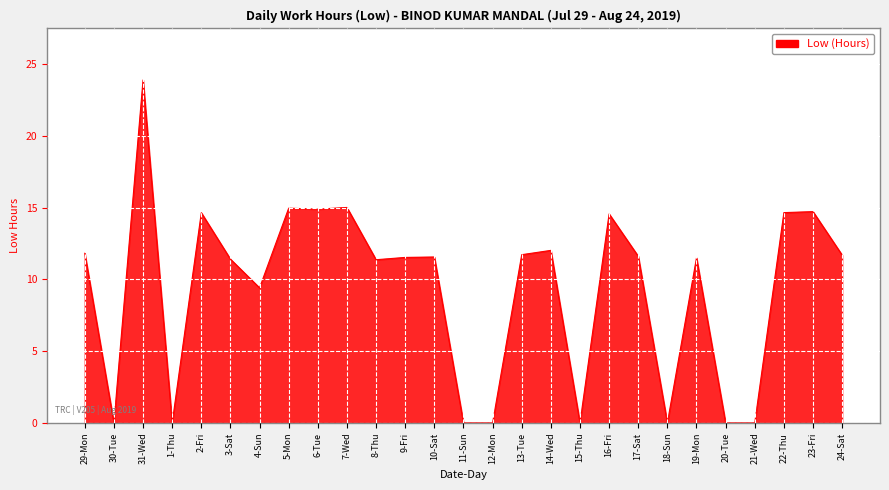

Where does the data first go above 11?

29-Mon